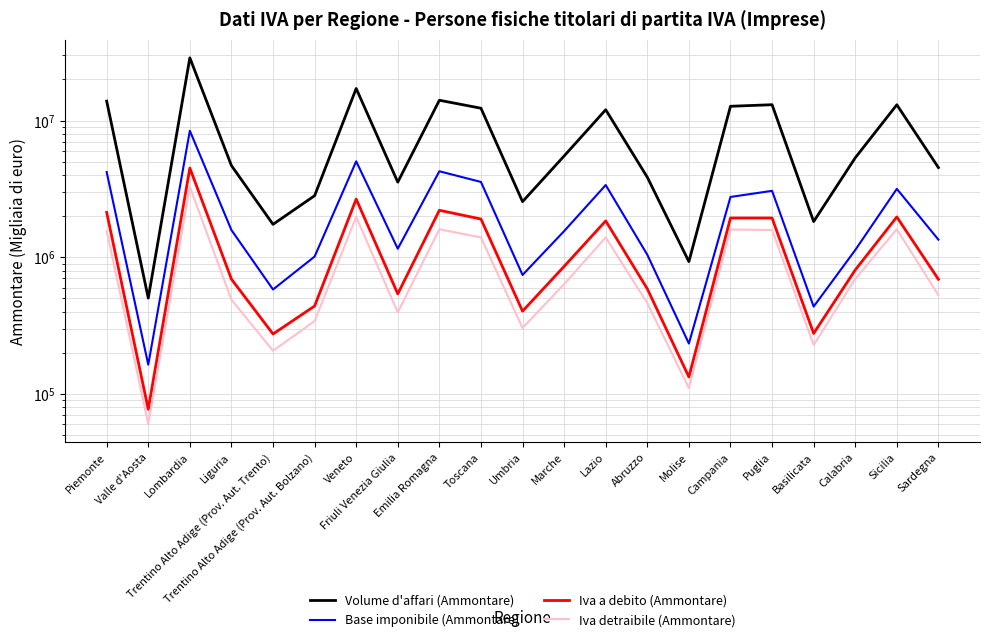

List the labels in order of Volume d'affari (Ammontare) value, smallest first.

Valle d'Aosta, Molise, Trentino Alto Adige (Prov. Aut. Trento), Basilicata, Umbria, Trentino Alto Adige (Prov. Aut. Bolzano), Friuli Venezia Giulia, Abruzzo, Sardegna, Liguria, Calabria, Marche, Lazio, Toscana, Campania, Sicilia, Puglia, Piemonte, Emilia Romagna, Veneto, Lombardia